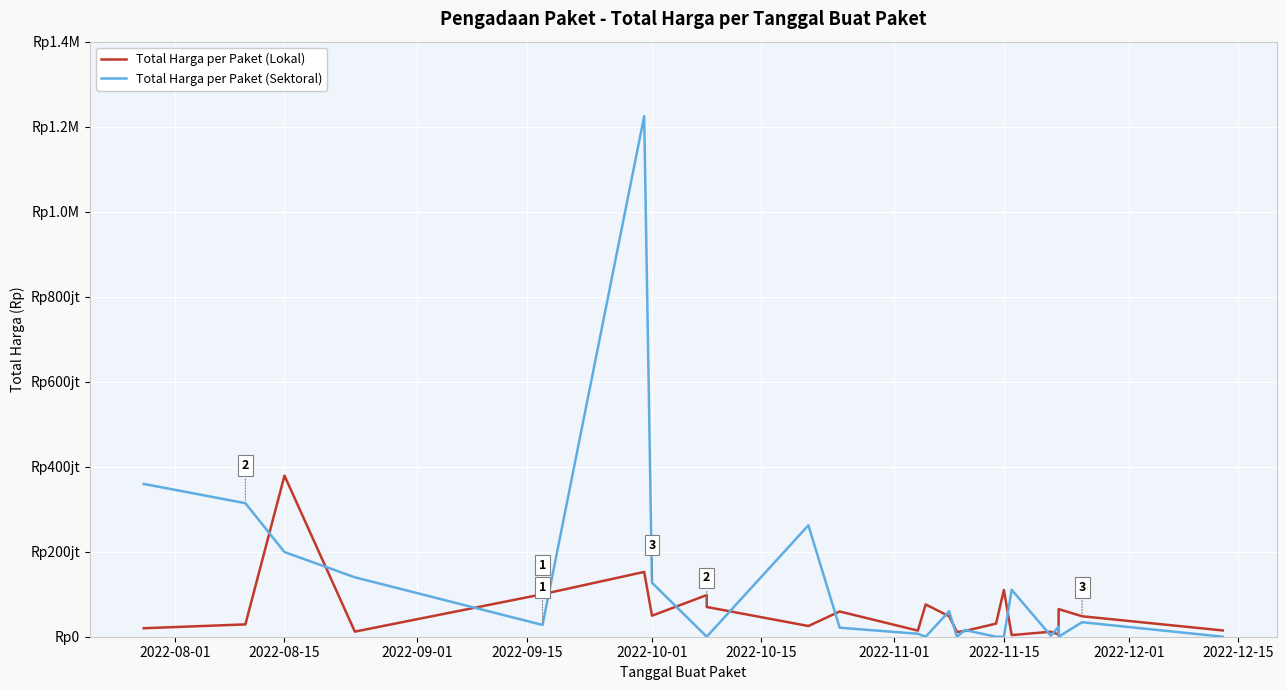

Reading left to right, extract all data points from this chart.

Total Harga per Paket (Lokal): 19950000	29000000	379075000	12000000	100000000	152477000	49478000	98000000	70000000	25200000	59375000	14400000	75920000	48140000	11100000	13442000	30800000	110000000	3825000	11800000	5093000	65000000	48140000	14750000
Total Harga per Paket (Sektoral): 359500000	314121780	199200000	139800000	27720000	1224682000	127000000	0	0	262118150	21231000	6936000	0	59935000	0	15787200	0	0	110389990	2395750	23680800	0	34132505	0